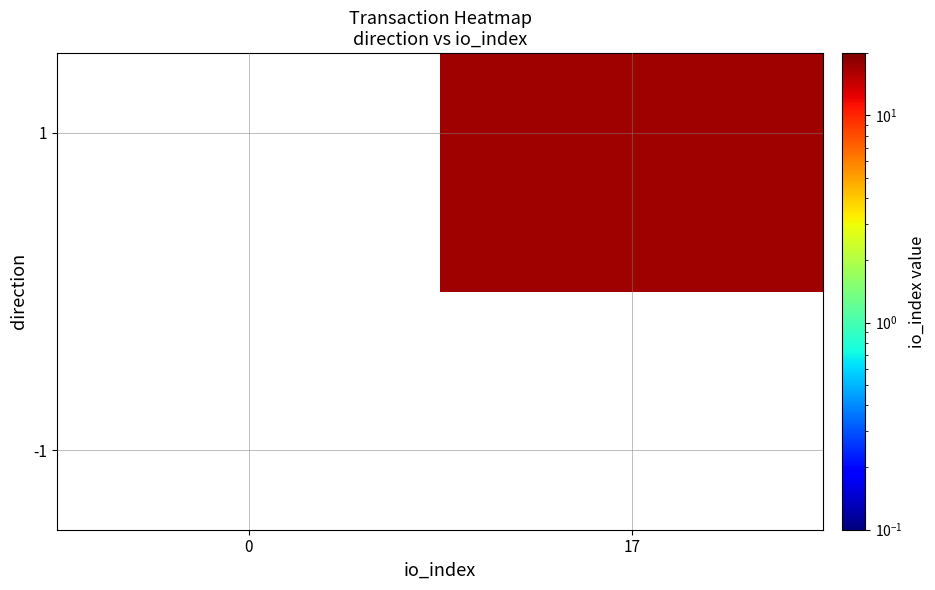

How many distinct data groups are displayed?

2